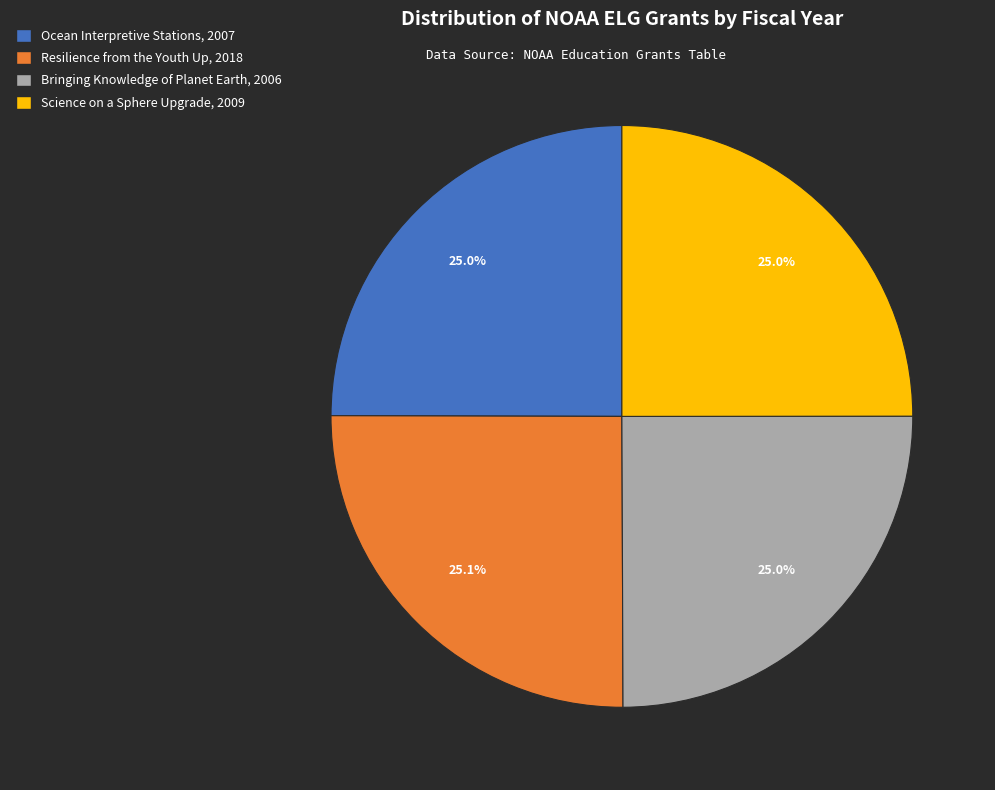

Is there a majority slice in this chart?

No